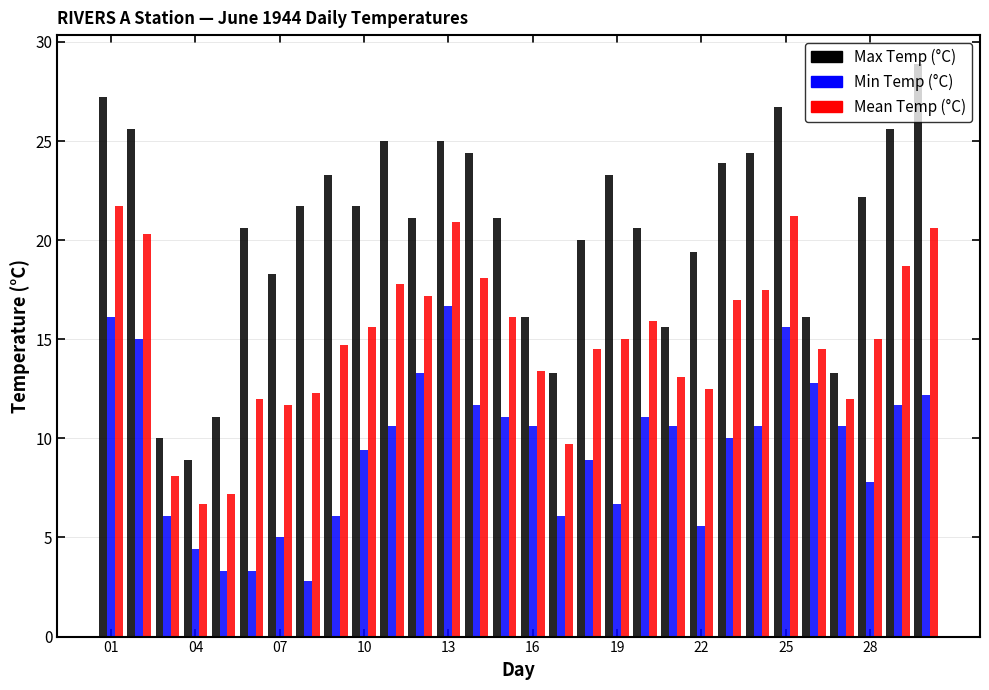

Reading left to right, extract all data points from this chart.

Max Temp (°C): 27.2	25.6	10.0	8.9	11.1	20.6	18.3	21.7	23.3	21.7	25.0	21.1	25.0	24.4	21.1	16.1	13.3	20.0	23.3	20.6	15.6	19.4	23.9	24.4	26.7	16.1	13.3	22.2	25.6	28.9
Min Temp (°C): 16.1	15.0	6.1	4.4	3.3	3.3	5.0	2.8	6.1	9.4	10.6	13.3	16.7	11.7	11.1	10.6	6.1	8.9	6.7	11.1	10.6	5.6	10.0	10.6	15.6	12.8	10.6	7.8	11.7	12.2
Mean Temp (°C): 21.7	20.3	8.1	6.7	7.2	12.0	11.7	12.3	14.7	15.6	17.8	17.2	20.9	18.1	16.1	13.4	9.7	14.5	15.0	15.9	13.1	12.5	17.0	17.5	21.2	14.5	12.0	15.0	18.7	20.6